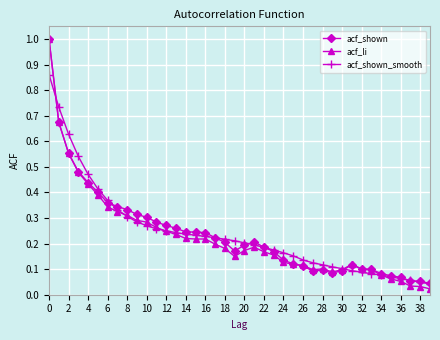

What is the greatest value displayed?

1.0